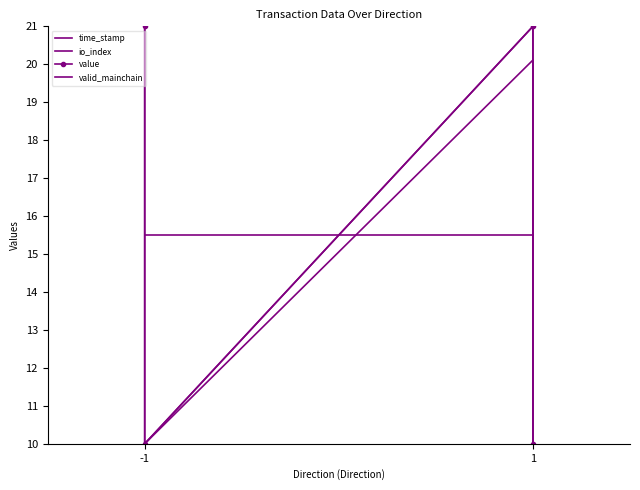

Rank the series by their maximum value, from highest to lowest.

time_stamp, io_index, value, valid_mainchain